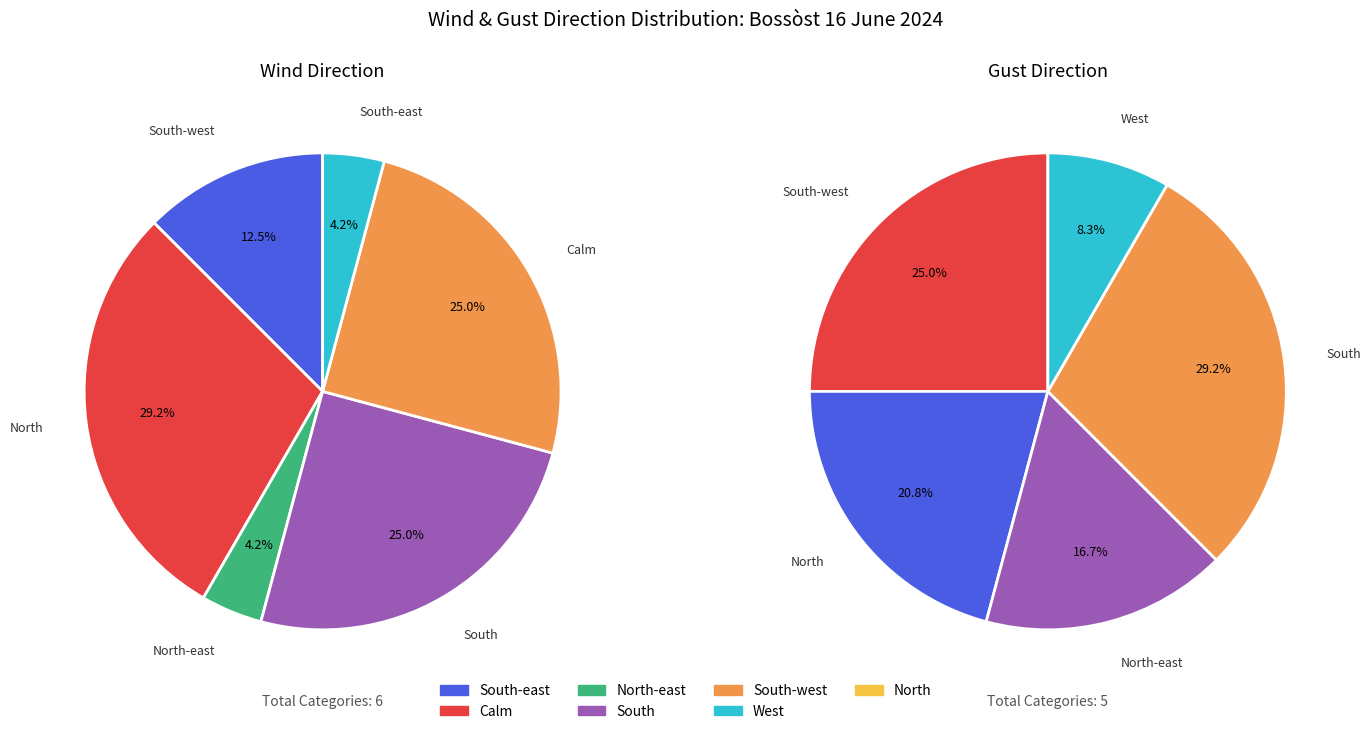

True or false: West accounts for 3% of the total.

False